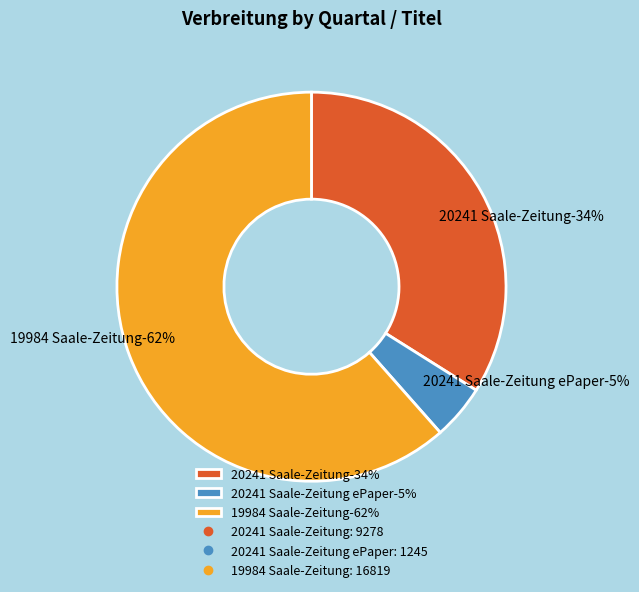

Rank the categories by value from highest to lowest.

19984 Saale-Zeitung, 20241 Saale-Zeitung, 20241 Saale-Zeitung ePaper